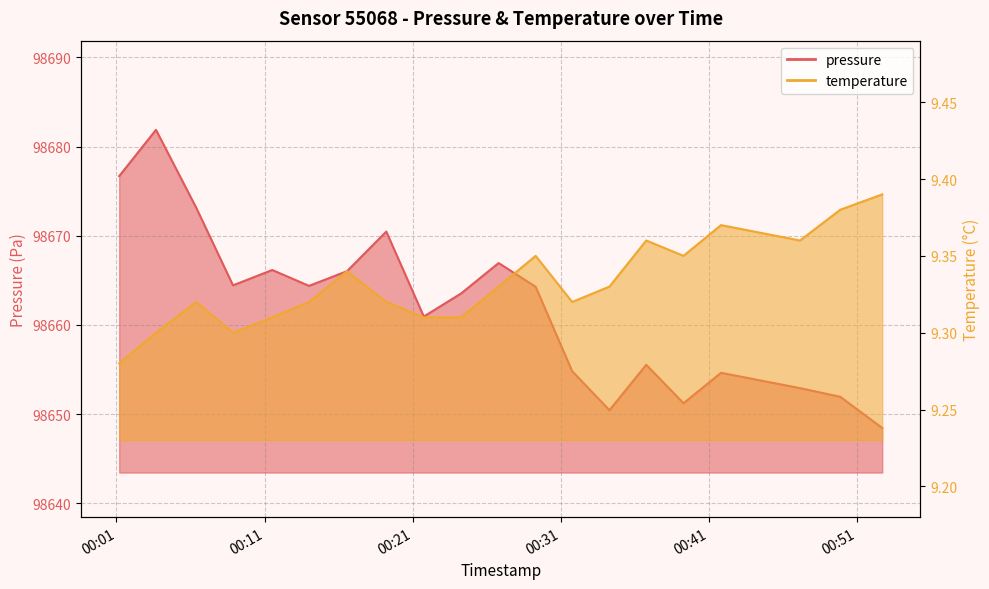

What is the difference between the maximum and minimum values in the temperature series?

0.1